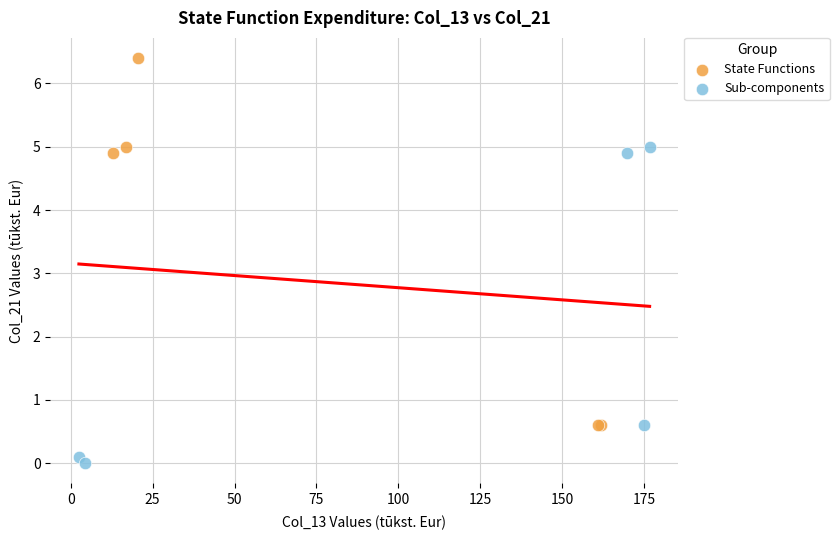

Which series contains the lowest Y value?

Sub-components